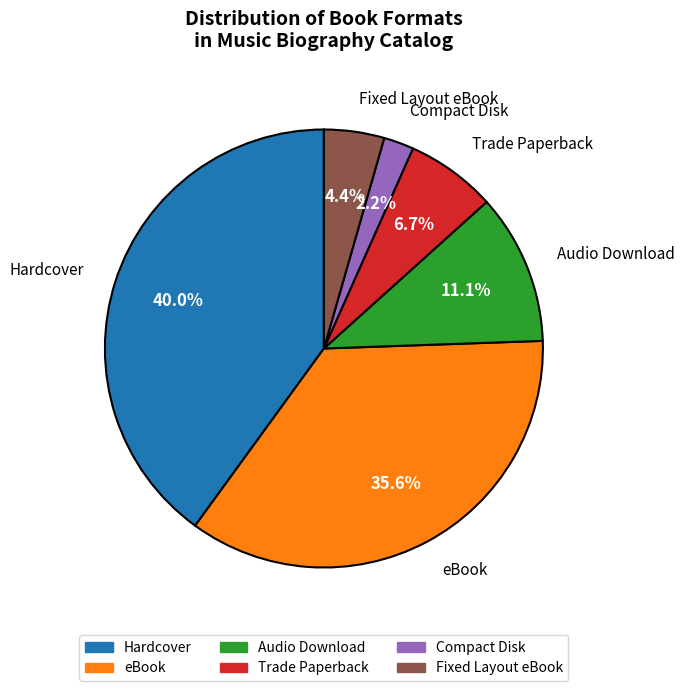

Combined, what portion of the pie is Compact Disk and Trade Paperback?

8.9%